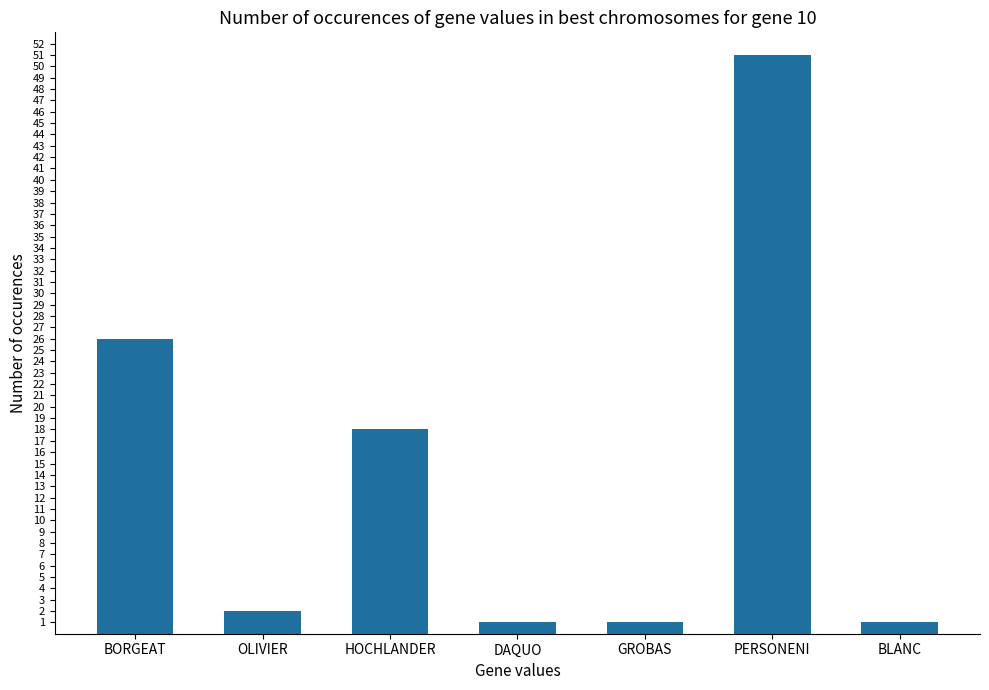

Where does the data first go above 2?

BORGEAT